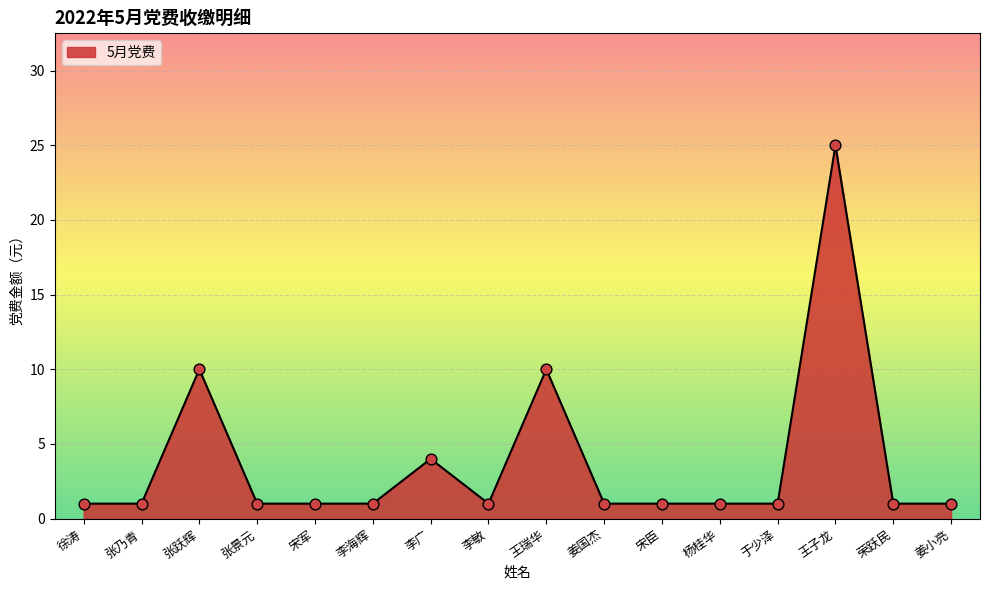

Between 王瑞华 and 杨桂华, which is larger?

王瑞华